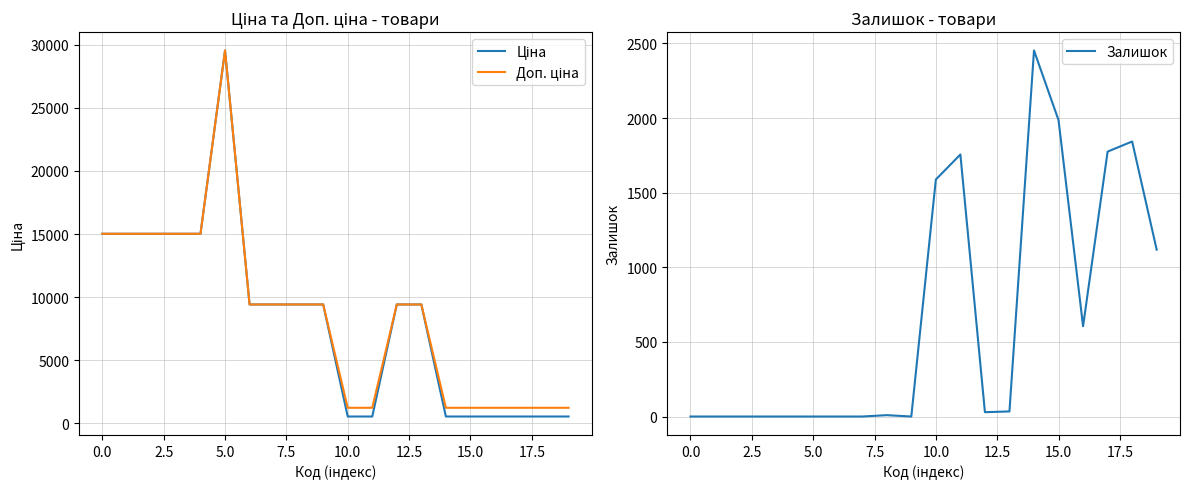

How many data points in Доп. ціна are above 9416?

12